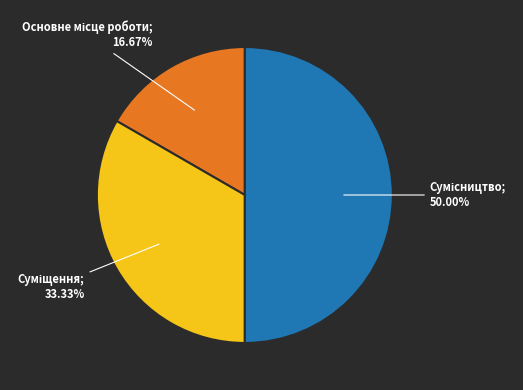

How many slices are in this pie chart?

3